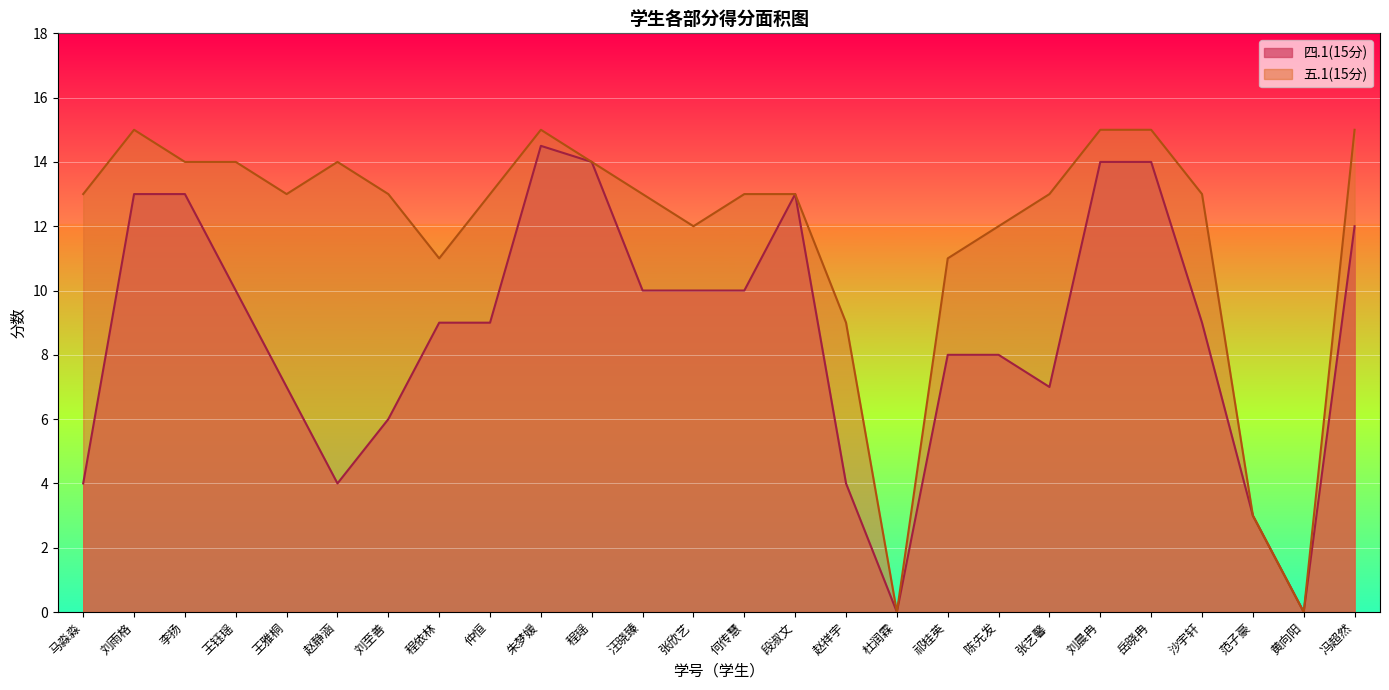

List the series in order of their peak value, lowest first.

四.1(15分), 五.1(15分)